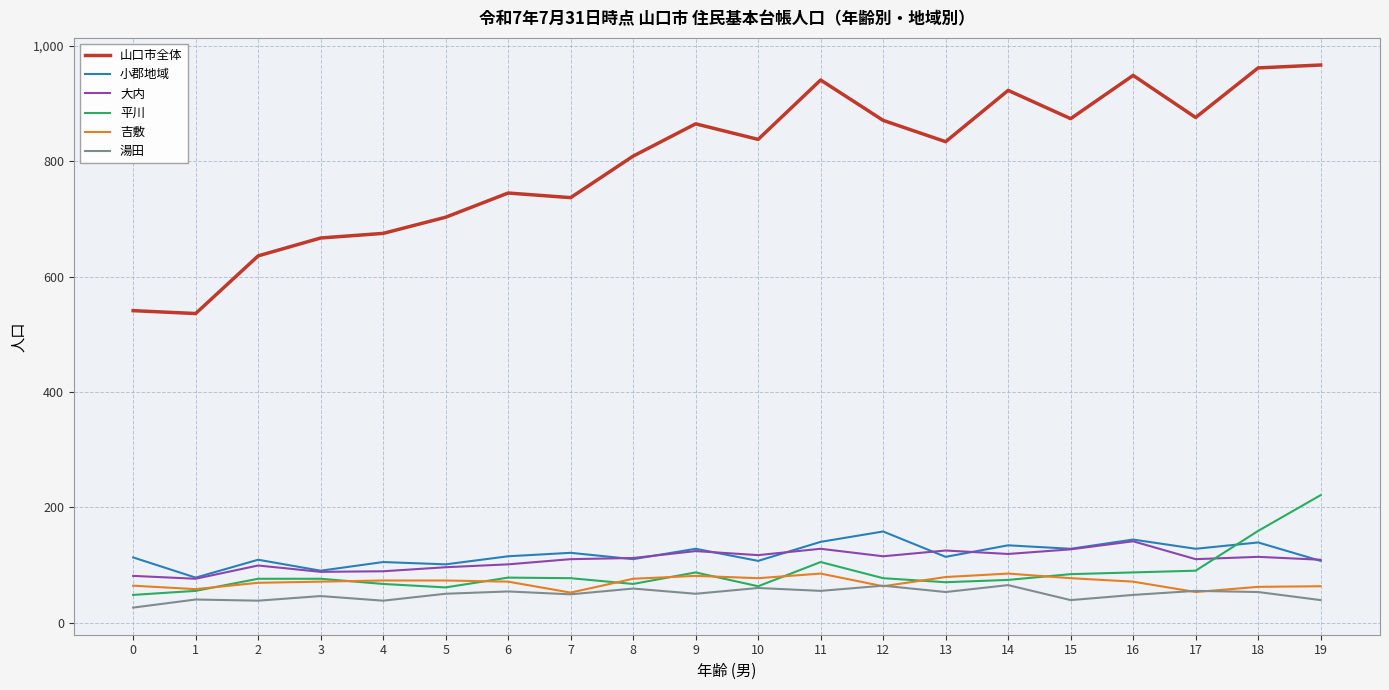

True or false: 山口市全体 and 大内 cross at least once.

False